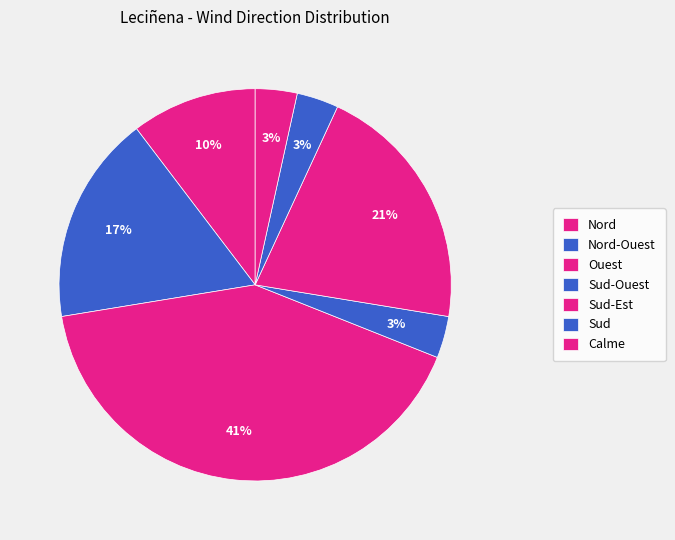

How many slices are in this pie chart?

7